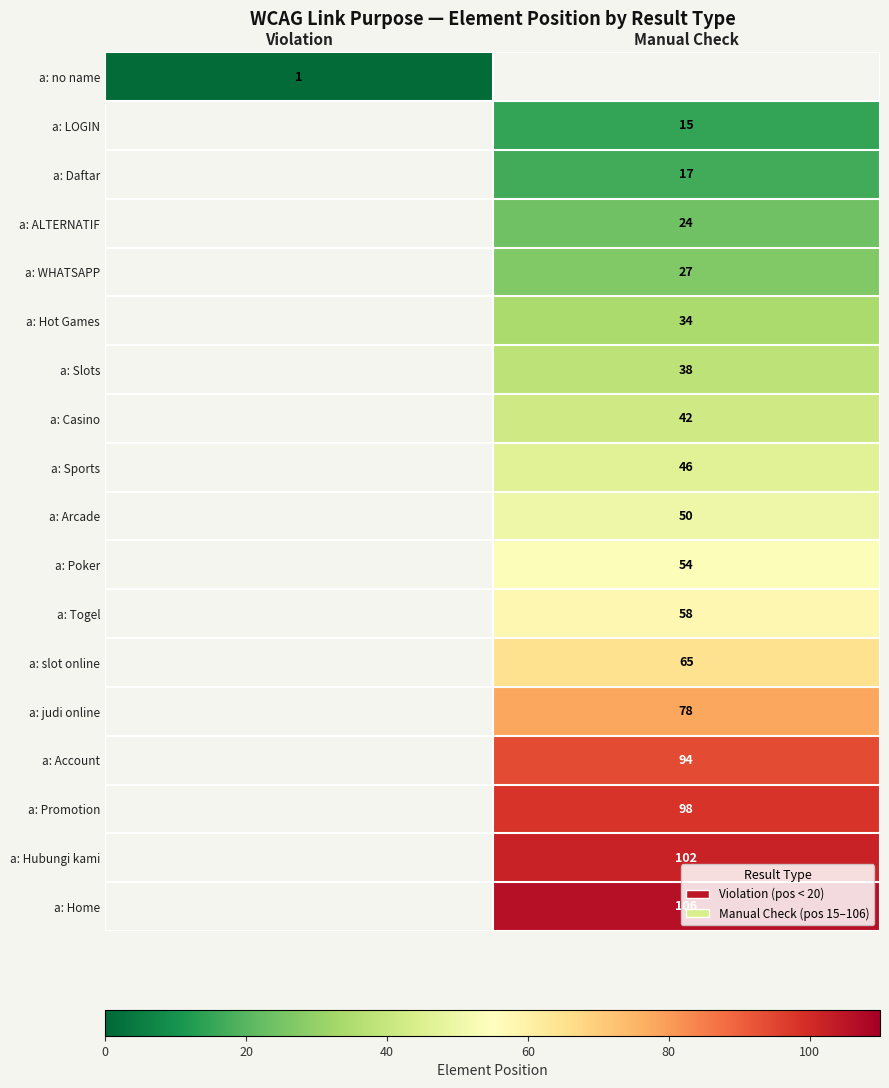

What is the minimum value shown in the chart?

1.0